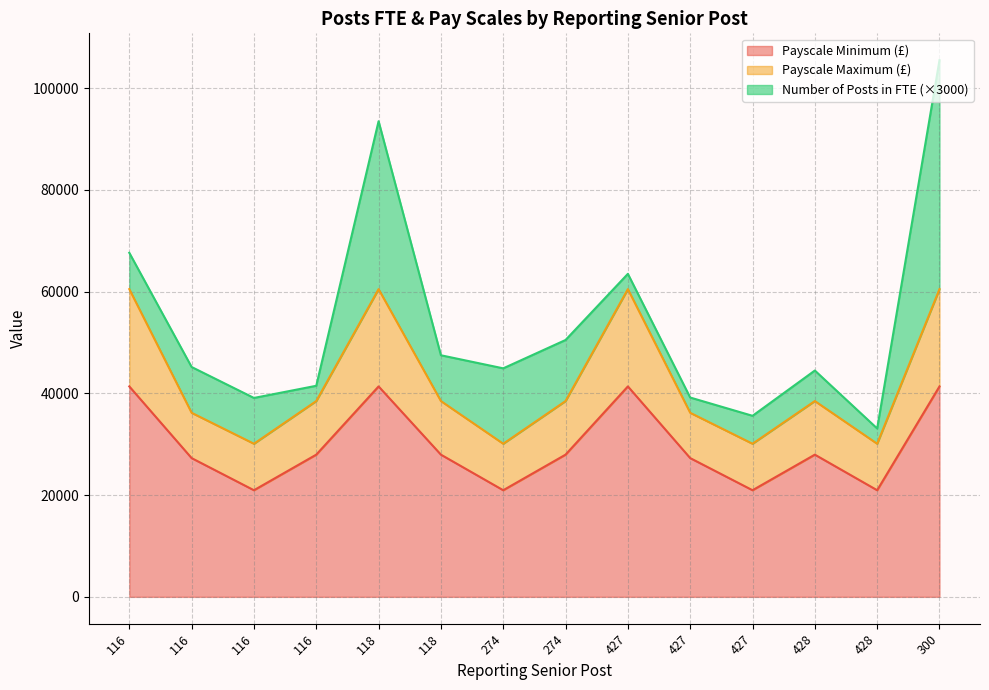

Read the Payscale Maximum value at 116, to the nearest 50.

38500